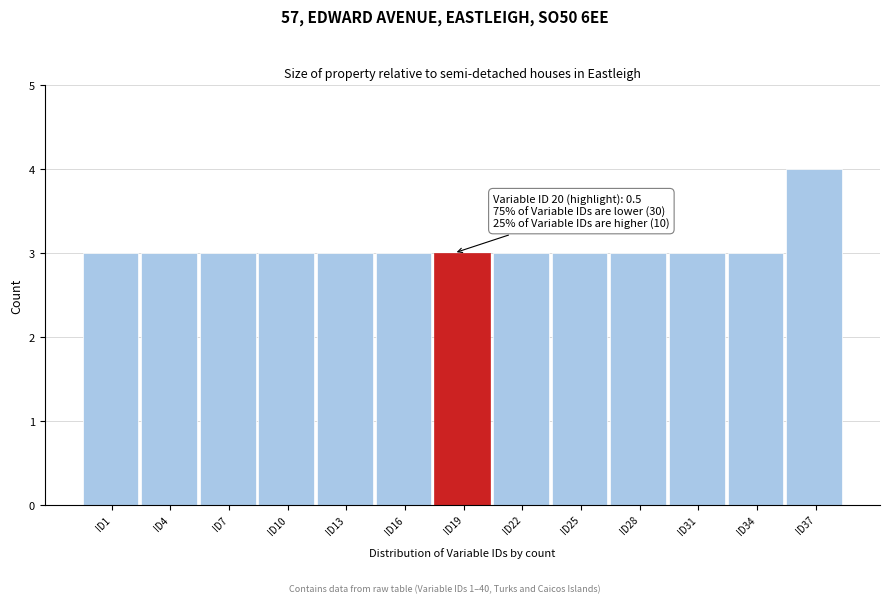

Reading right to left, transcribe all the data shown in this chart.

4	3	3	3	3	3	3	3	3	3	3	3	3